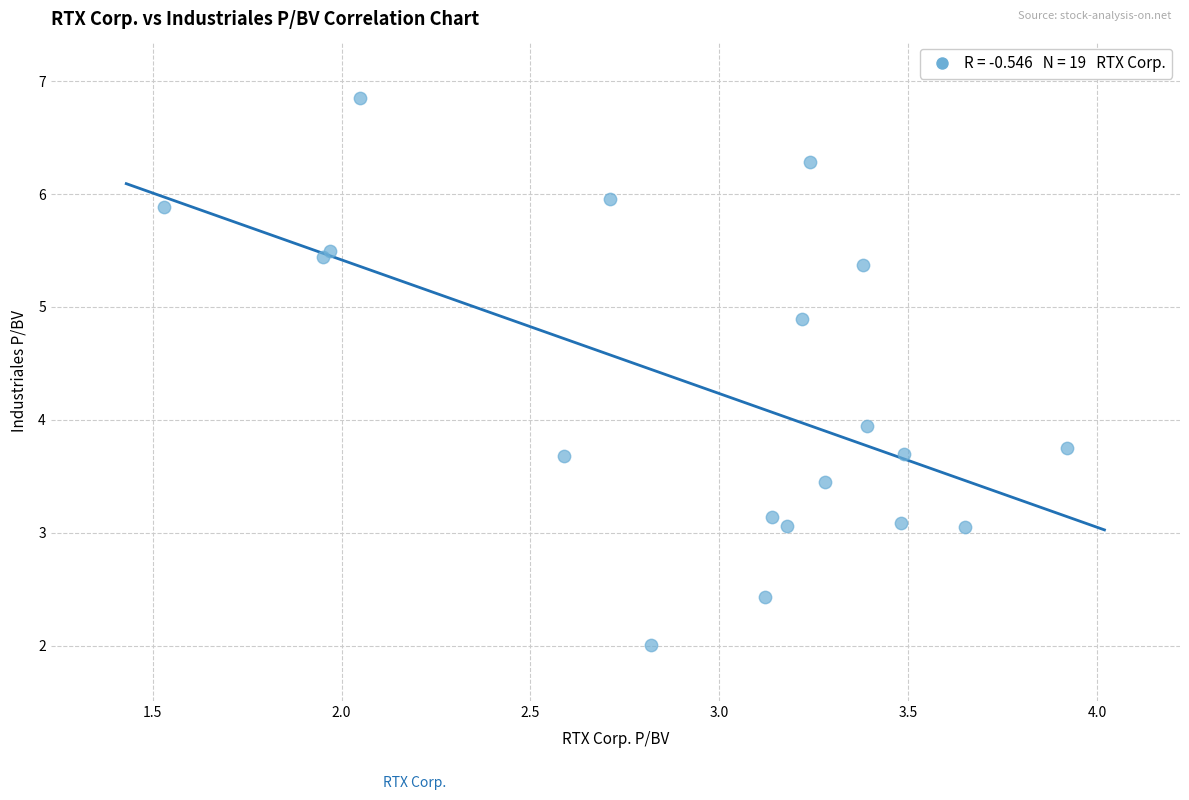

What is the range of Y values (max minus min)?

4.8